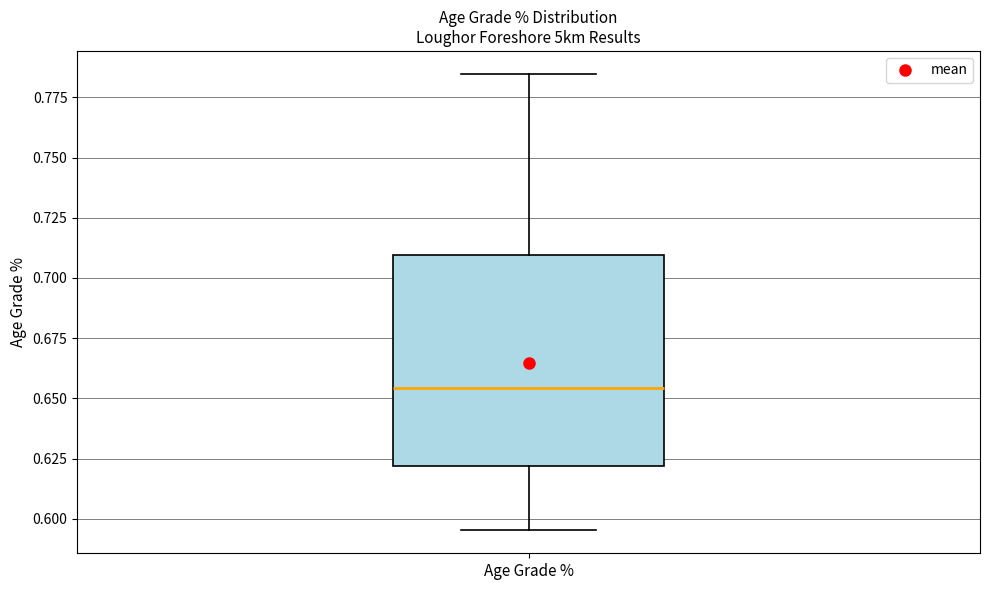

Transcribe this box plot: give where the median line is, the range the box spans, and where the two whiskers end, as read against the y-axis. The values are not printed on the chart, so give them approximately, as read against the axis.

median 0.655, box 0.620 to 0.710, whiskers 0.595 to 0.785